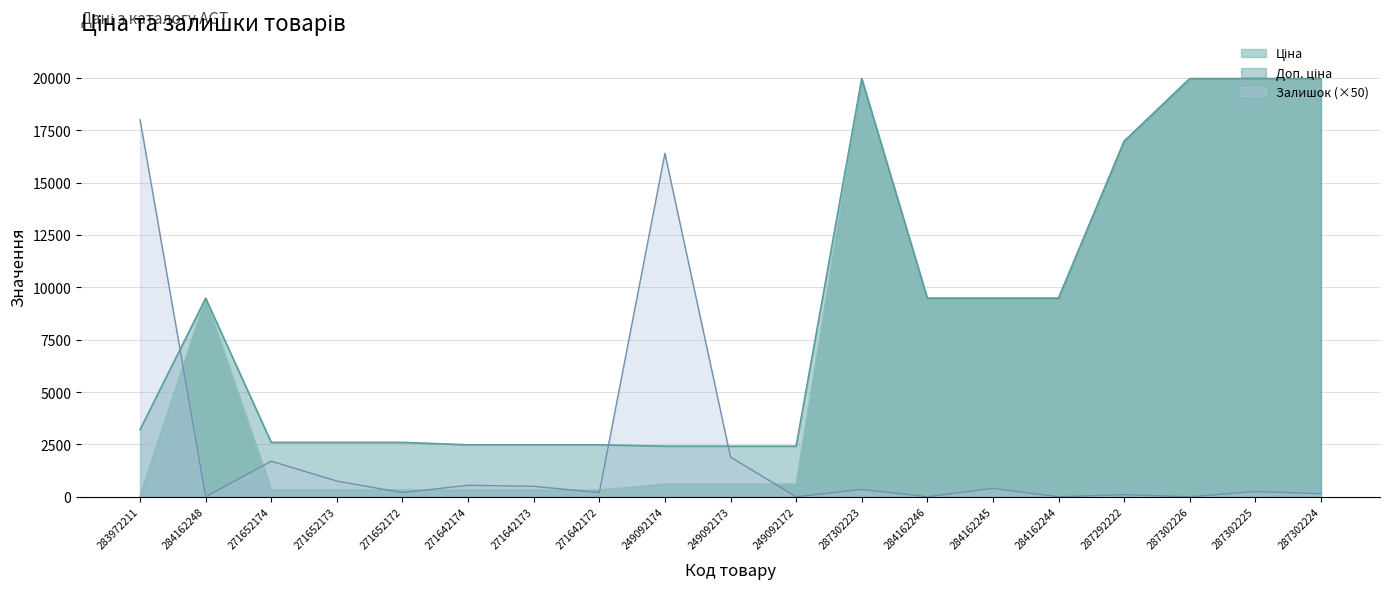

At how many categories does at least one series exceed 247?

19